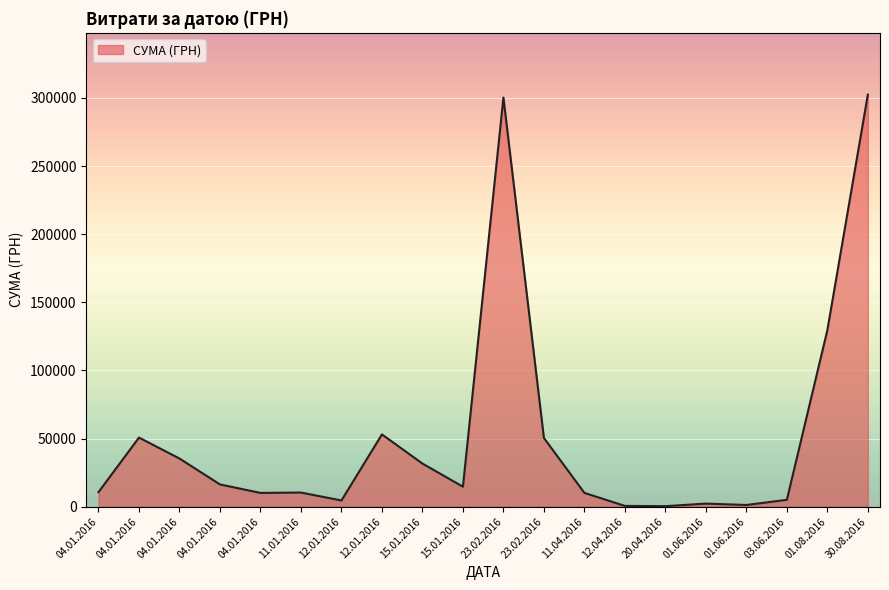

Which category has the lowest value across all series?

20.04.2016